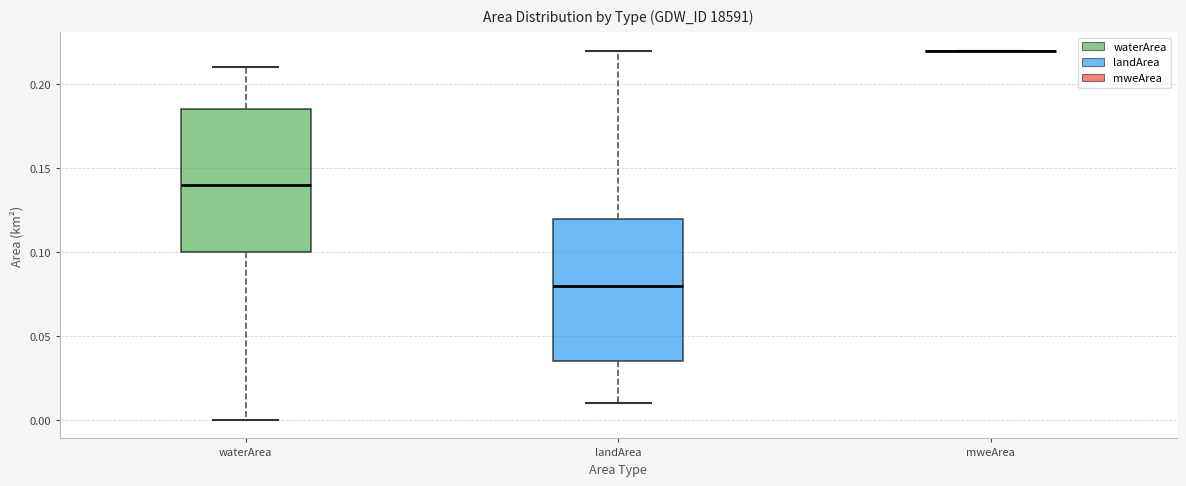

Reading left to right, transcribe this box plot: for each box, give where its median line is, the range the box spans, and where its two whiskers end, as read against the y-axis. The values are not printed on the chart, so give them approximately, as read against the axis.

waterArea: median 0.140, box 0.100 to 0.185, whiskers 0.000 to 0.210
landArea: median 0.080, box 0.035 to 0.120, whiskers 0.010 to 0.220
mweArea: box collapsed to a line at 0.220, whiskers 0.220 to 0.220